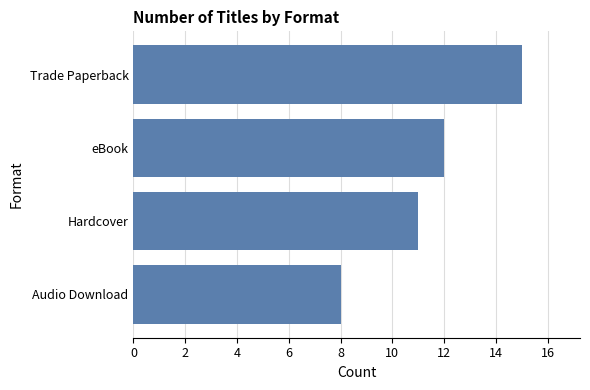

List the labels in order of value, largest first.

Trade Paperback, eBook, Hardcover, Audio Download